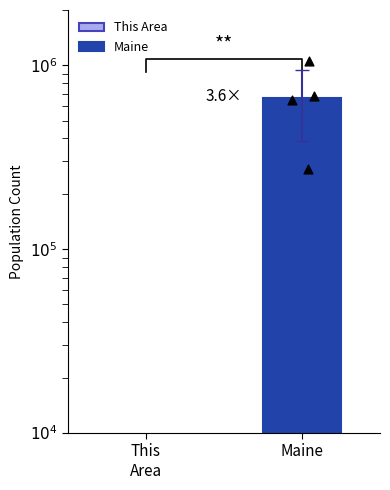

Which series has the largest total across all categories?

Maine